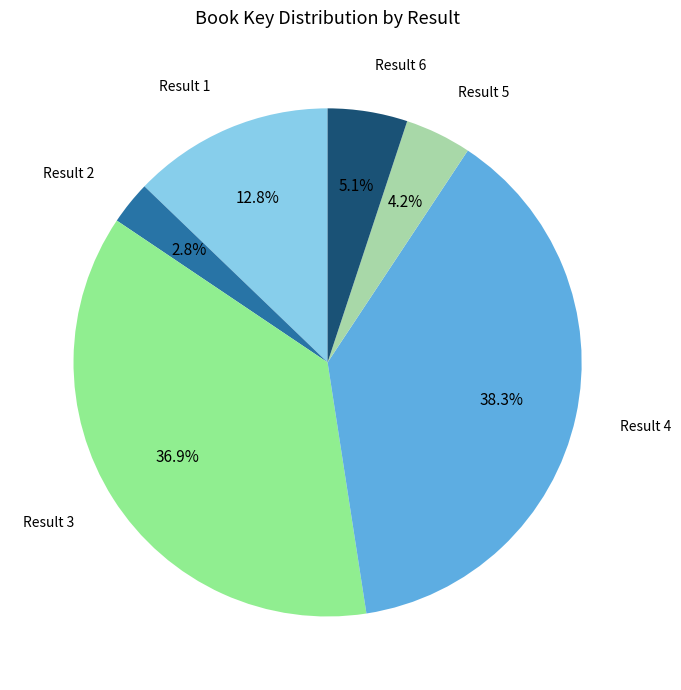

Which slice is the smallest?

Result 2